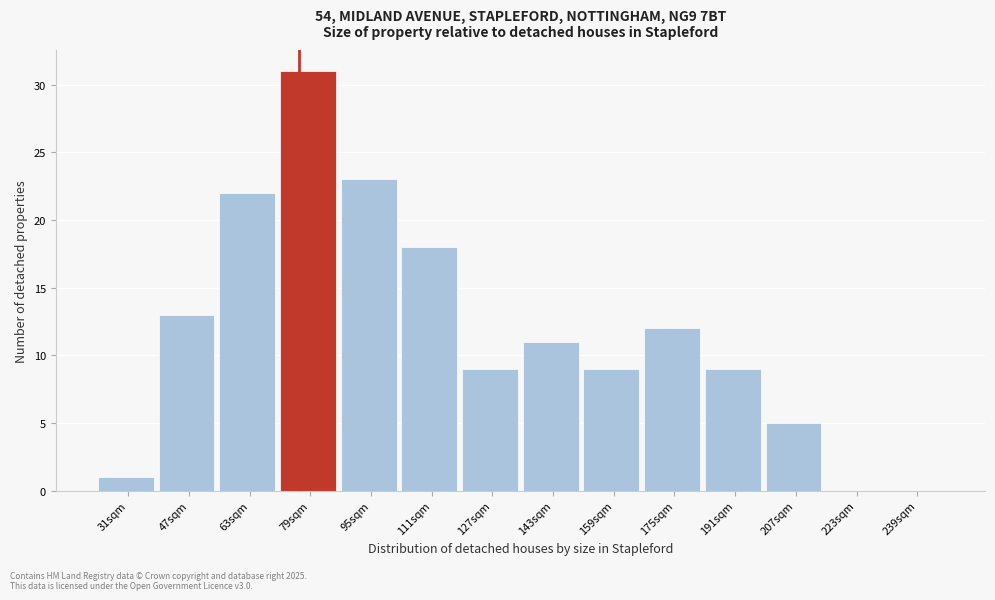

Reading left to right, what are all the values shown in this chart?

31sqm=1	47sqm=13	63sqm=22	79sqm=31	95sqm=23	111sqm=18	127sqm=9	143sqm=11	159sqm=9	175sqm=12	191sqm=9	207sqm=5	223sqm=0	239sqm=0